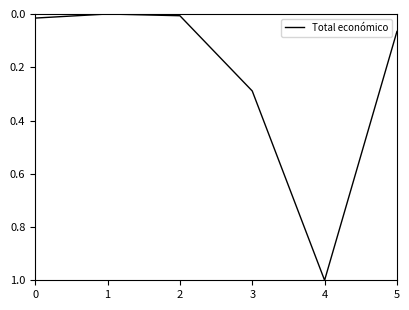

What is the difference between the maximum and minimum values?

1.0